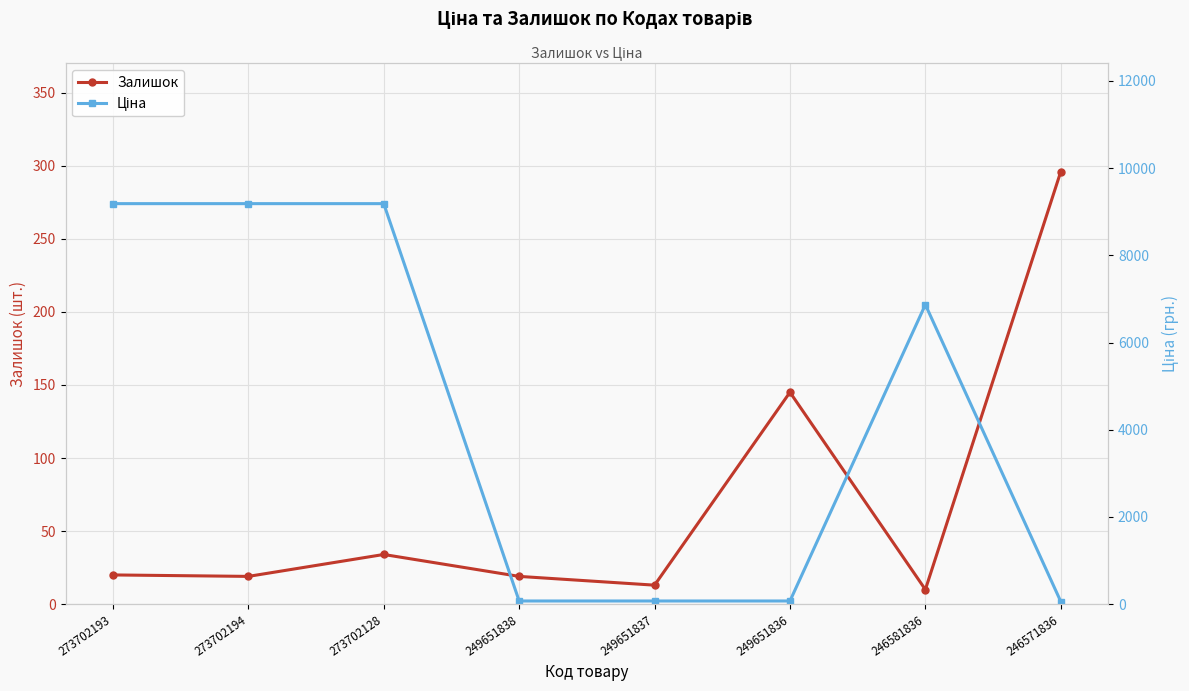

List the series in order of their overall mean, highest first.

Ціна, Залишок